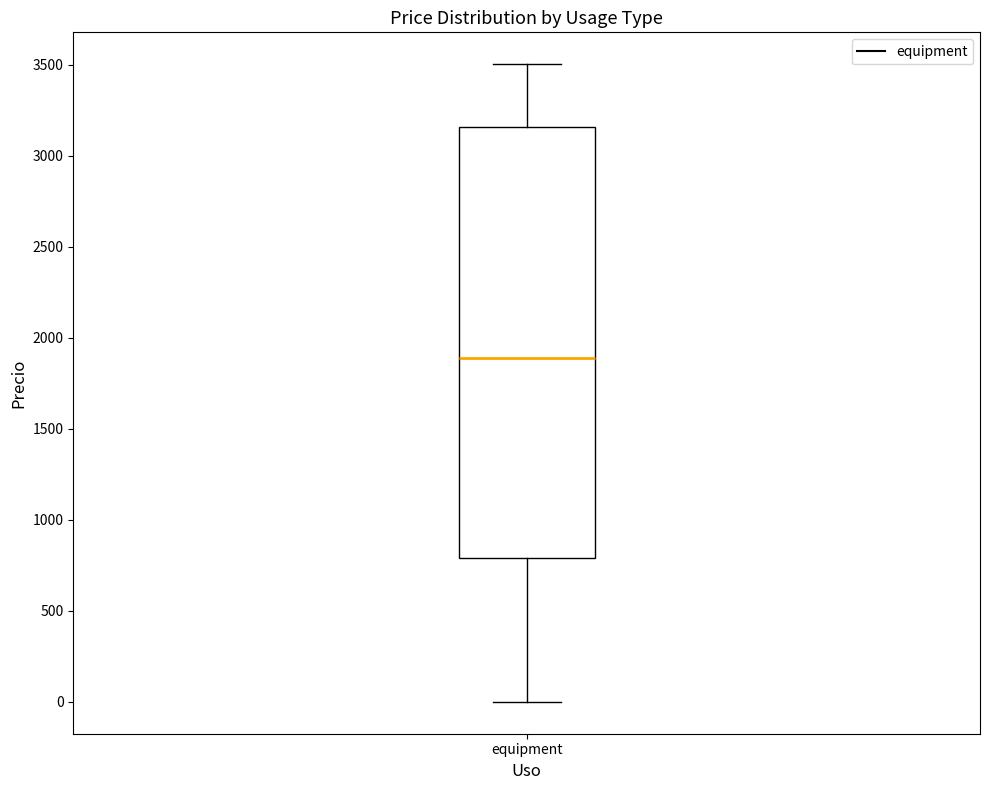

Transcribe this box plot: give where the median line is, the range the box spans, and where the two whiskers end, as read against the y-axis. The values are not printed on the chart, so give them approximately, as read against the axis.

median 1900, box 800 to 3150, whiskers 0 to 3500